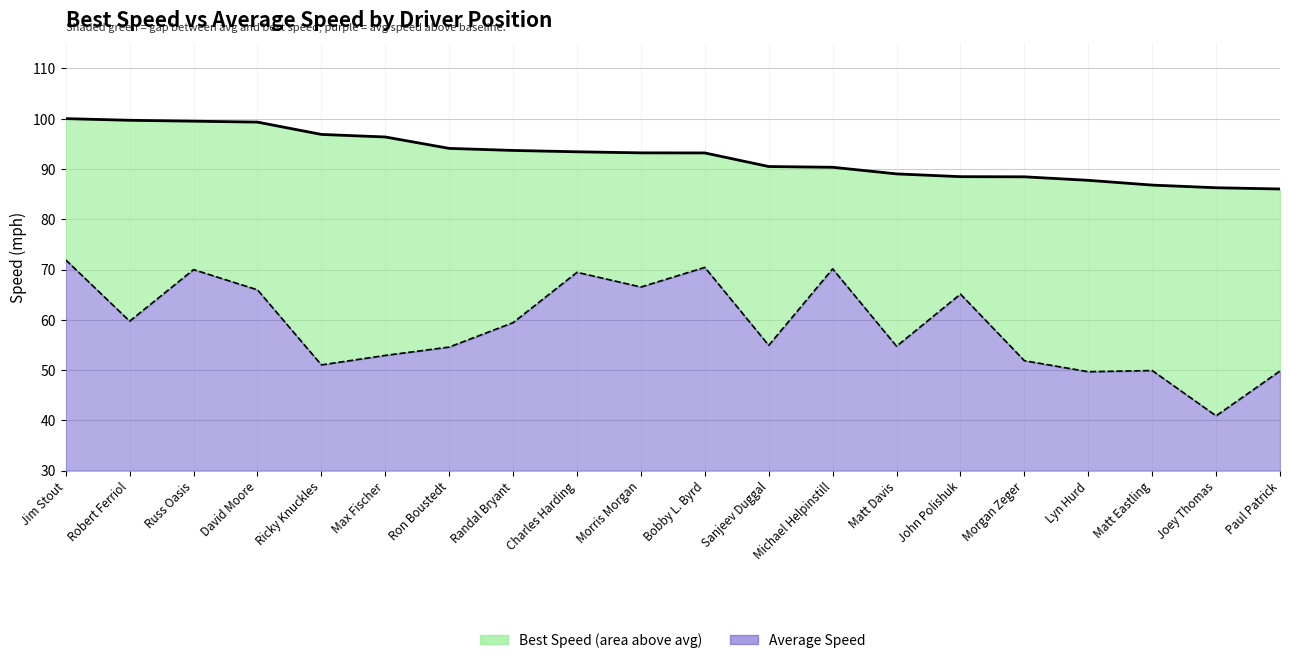

Reading left to right, extract all data points from this chart.

Best Speed: Jim Stout=100.0	Robert Ferriol=99.7	Russ Oasis=99.5	David Moore=99.3	Ricky Knuckles=96.9	Max Fischer=96.4	Ron Boustedt=94.1	Randal Bryant=93.7	Charles Harding=93.4	Morris Morgan=93.2	Bobby L. Byrd=93.2	Sanjeev Duggal=90.5	Michael Helpinstill=90.3	Matt Davis=89.0	John Polishuk=88.5	Morgan Zeger=88.4	Lyn Hurd=87.7	Matt Eastling=86.8	Joey Thomas=86.3	Paul Patrick=86.0
Average Speed: Jim Stout=71.9	Robert Ferriol=59.7	Russ Oasis=70.0	David Moore=66.0	Ricky Knuckles=51.0	Max Fischer=52.9	Ron Boustedt=54.6	Randal Bryant=59.4	Charles Harding=69.4	Morris Morgan=66.5	Bobby L. Byrd=70.4	Sanjeev Duggal=54.9	Michael Helpinstill=70.1	Matt Davis=54.7	John Polishuk=65.1	Morgan Zeger=51.9	Lyn Hurd=49.7	Matt Eastling=49.9	Joey Thomas=40.9	Paul Patrick=49.8